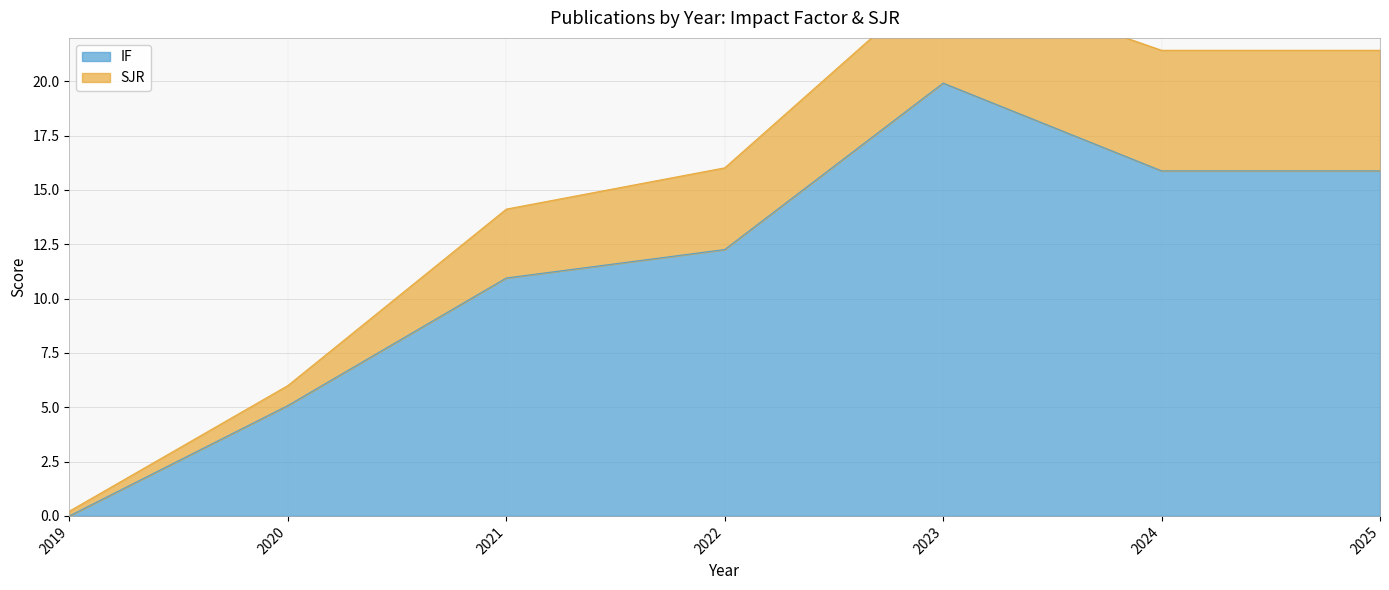

The value at 2022 is 12.3. True or false?

True